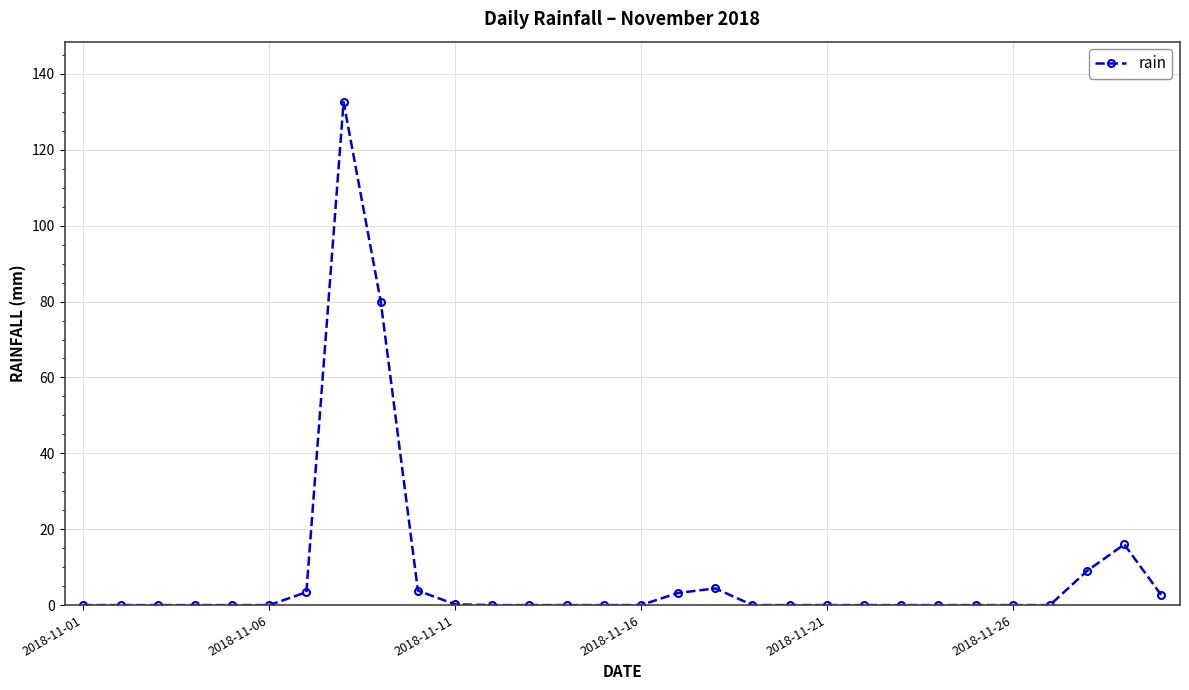

What is the difference between the second highest and minimum values?

80.0